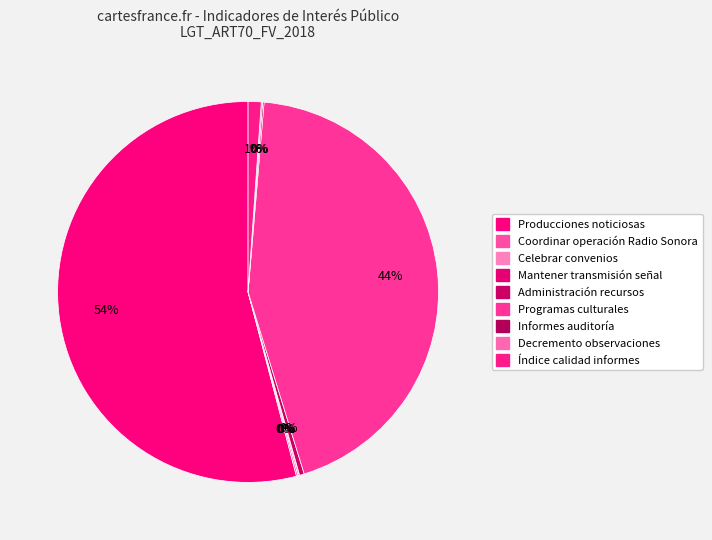

What is the majority slice?

Producciones noticiosas